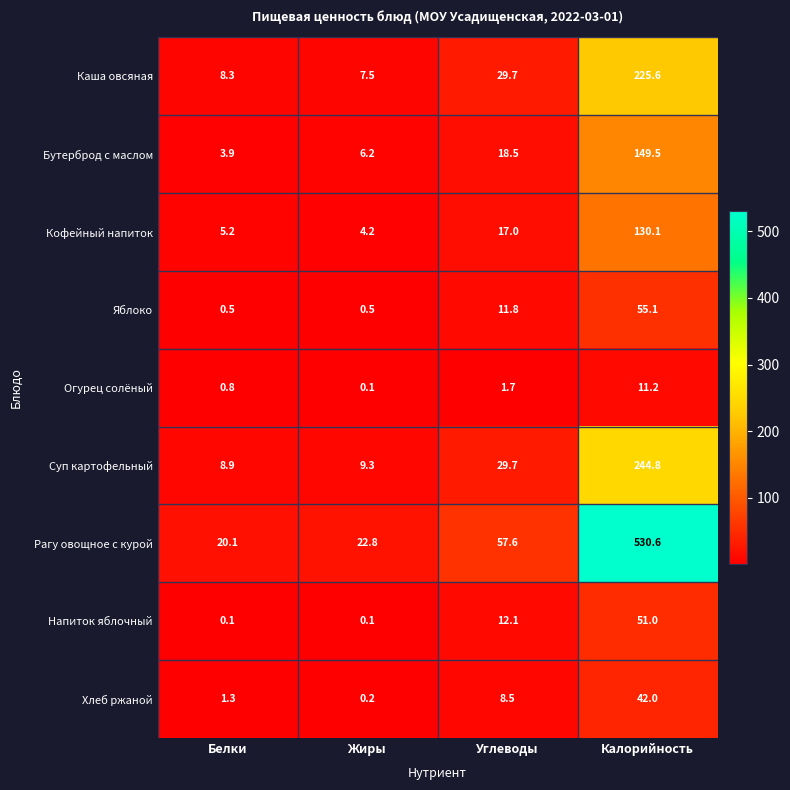

List the series in order of their peak value, highest first.

Рагу овощное с курой, Суп картофельный, Каша овсяная, Бутерброд с маслом, Кофейный напиток, Яблоко, Напиток яблочный, Хлеб ржаной, Огурец солёный